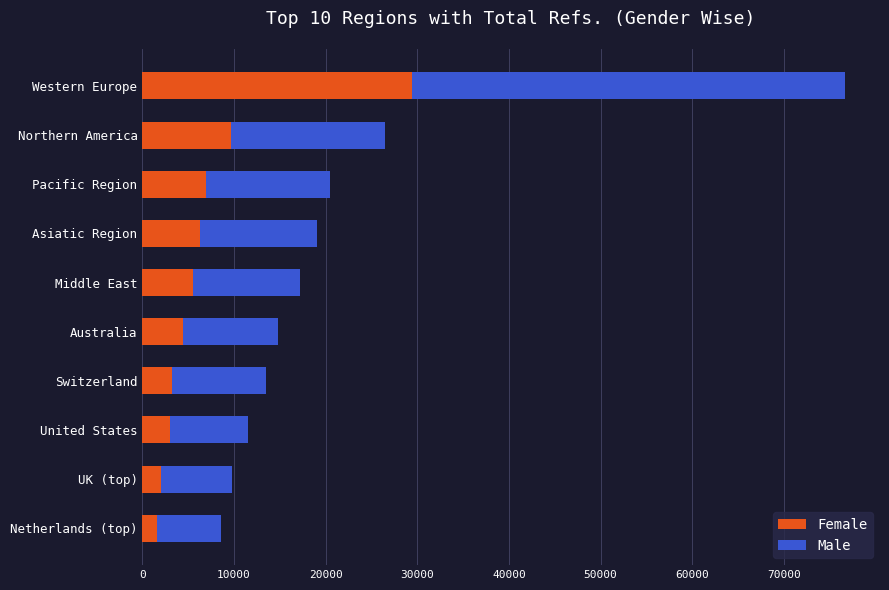

What is the difference between the Female values at Northern America and Pacific Region?

2672